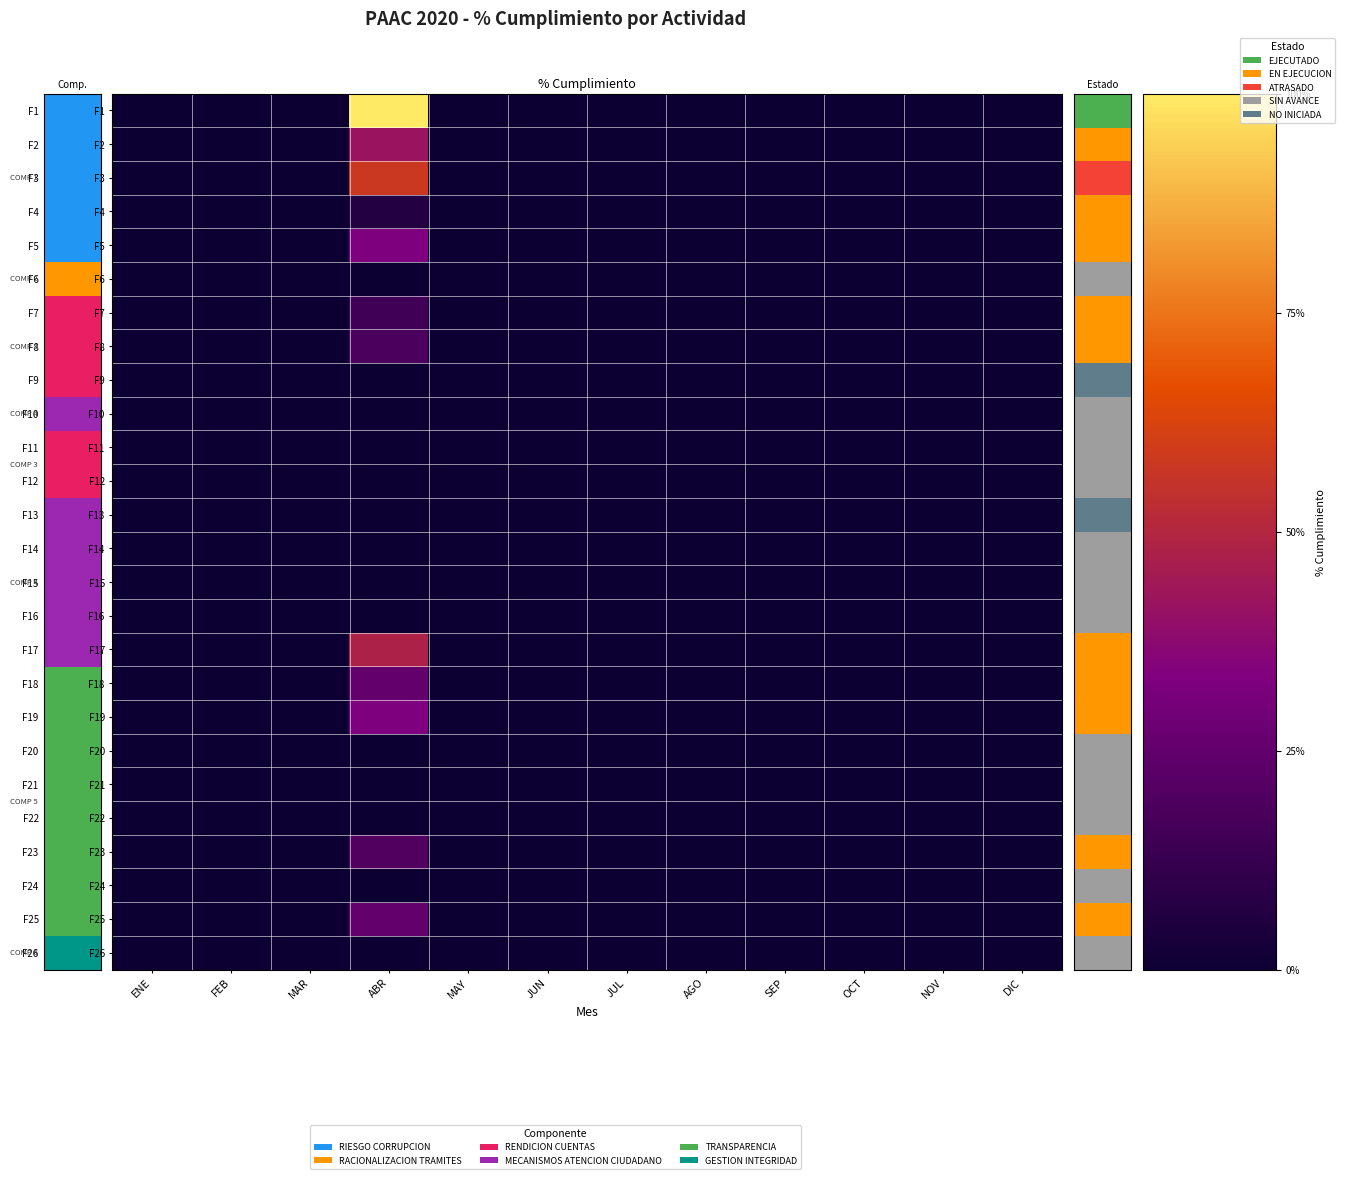

At which category is the sum across all series the highest?

ABR